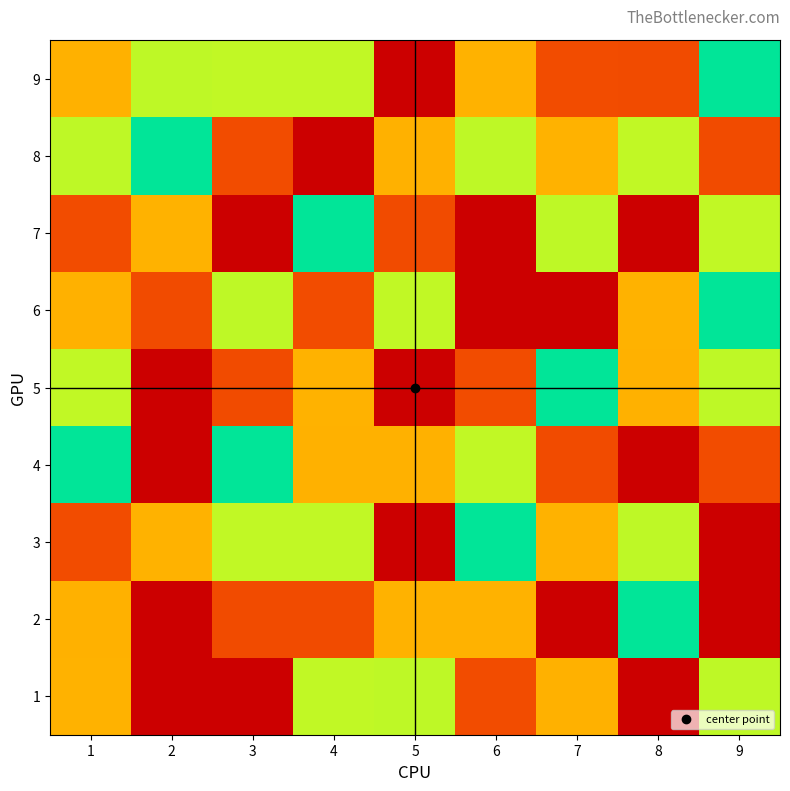

Reading left to right, list all the values displayed in this chart.

1: 1=3	2=1	3=9	4=6	5=4	6=2	7=7	8=1	9=4
2: 1=7	2=9	3=8	4=8	5=3	6=3	7=9	8=5	9=1
3: 1=2	2=3	3=6	4=6	5=1	6=5	7=3	8=4	9=9
4: 1=5	2=1	3=5	4=7	5=7	6=6	7=8	8=1	9=2
5: 1=6	2=9	3=8	4=3	5=9	6=2	7=5	8=7	9=4
6: 1=7	2=8	3=4	4=2	5=6	6=9	7=1	8=3	9=5
7: 1=2	2=3	3=1	4=5	5=8	6=1	7=4	8=9	9=6
8: 1=4	2=5	3=2	4=9	5=7	6=4	7=3	8=6	9=8
9: 1=7	2=4	3=6	4=6	5=1	6=3	7=2	8=8	9=5